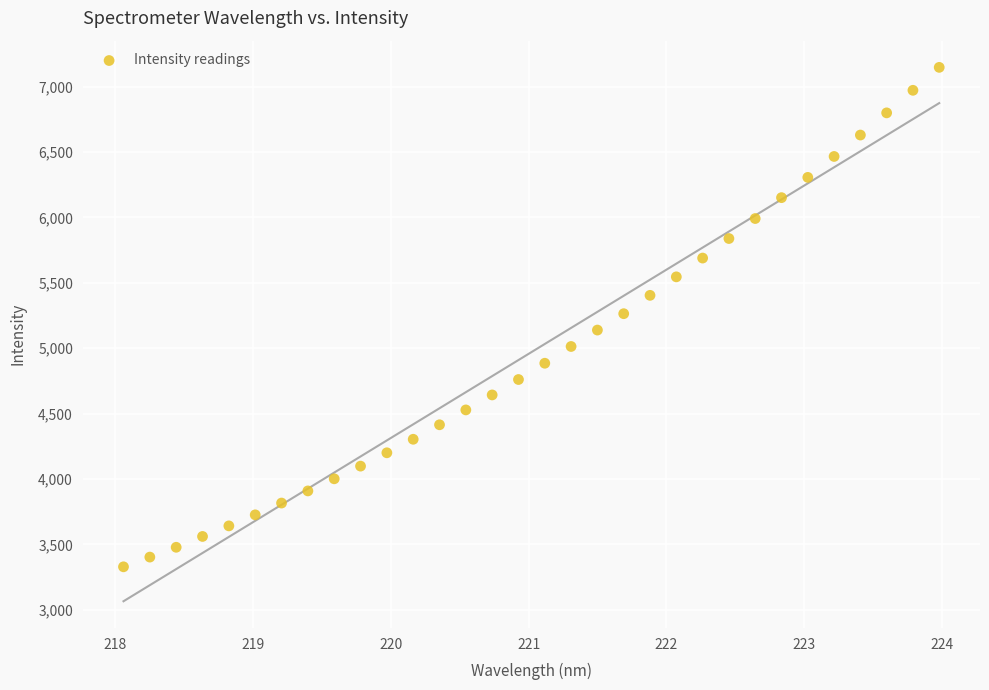

What is the range of Y values (max minus min)?

3819.9